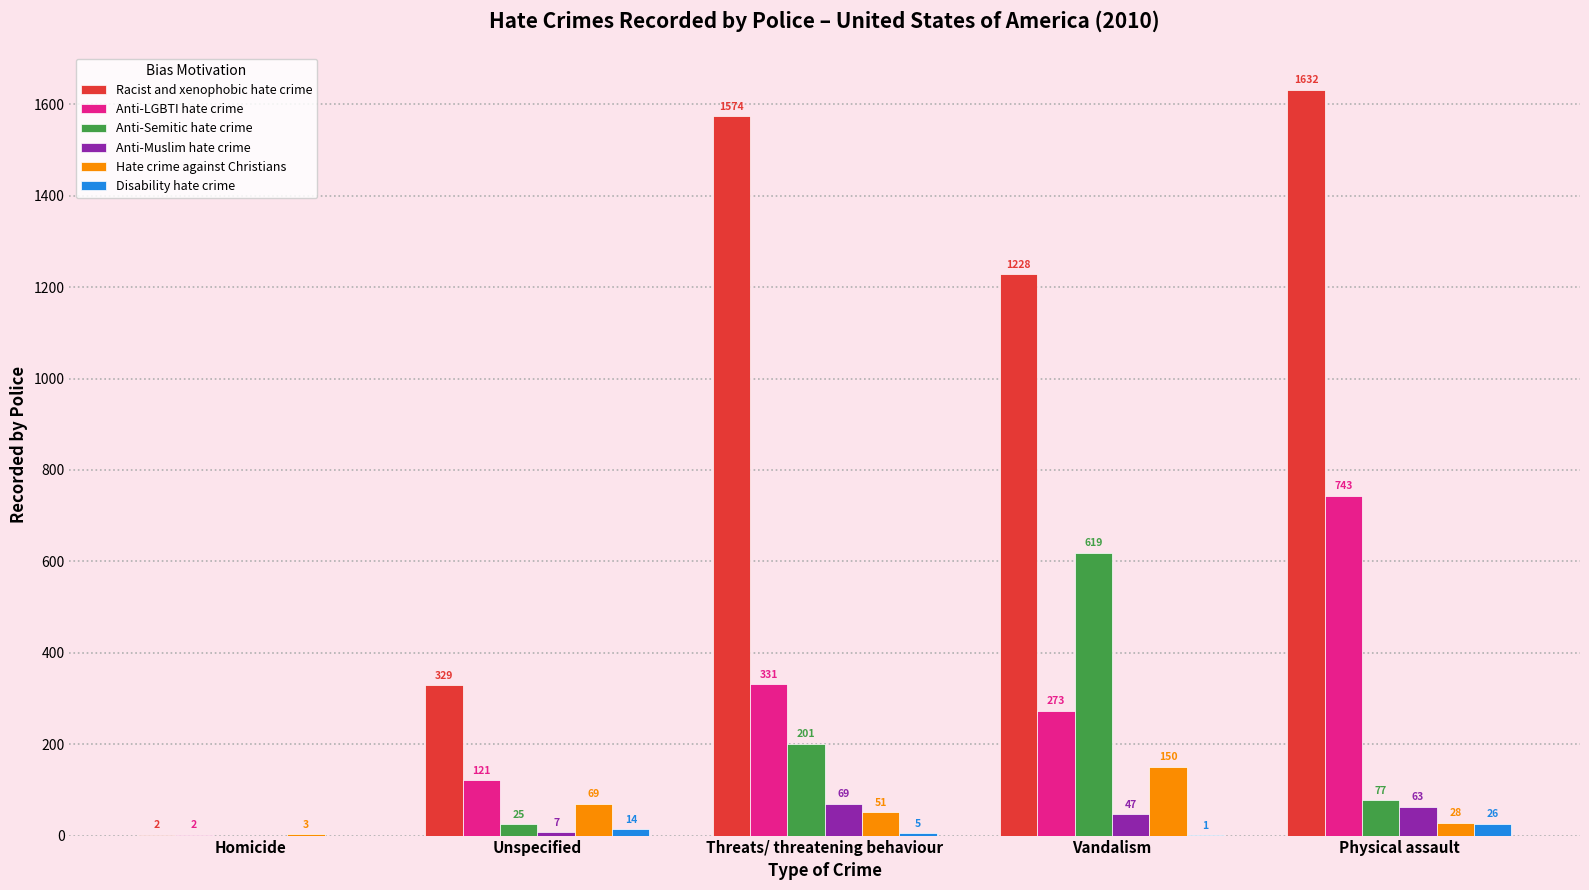

Is it true that Hate crime against Christians equals 3 at Homicide?

True